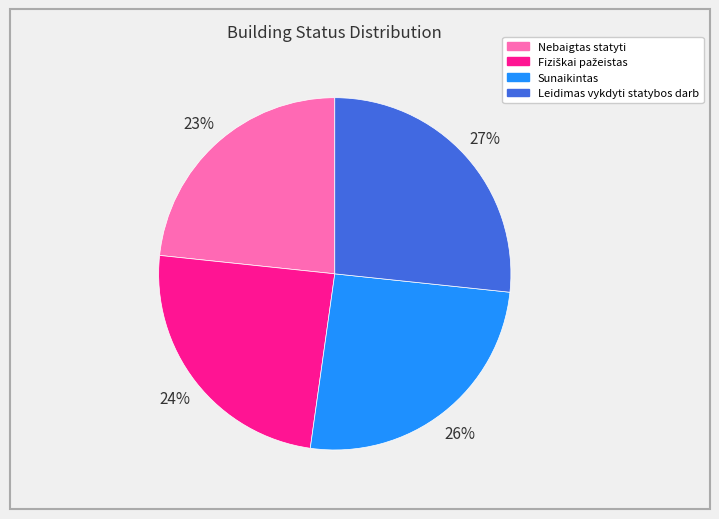

How many slices are in this pie chart?

4